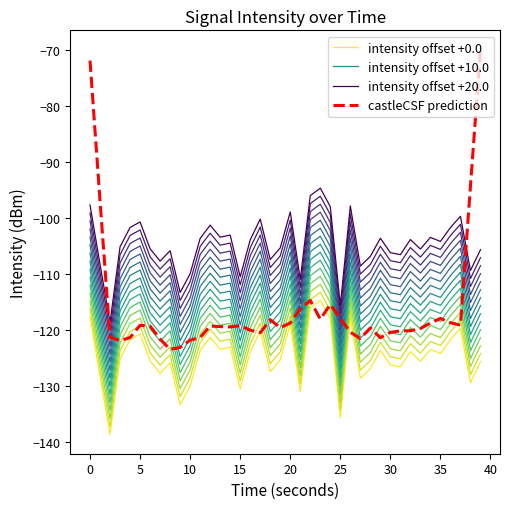

What is the minimum value for intensity offset +20.0?

-118.6